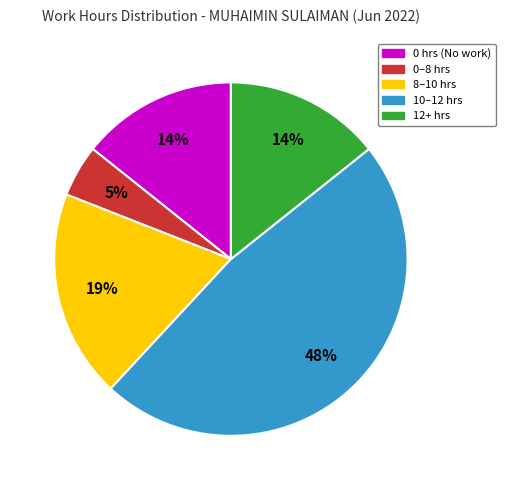

What is the smallest slice in the pie chart?

0–8 hrs